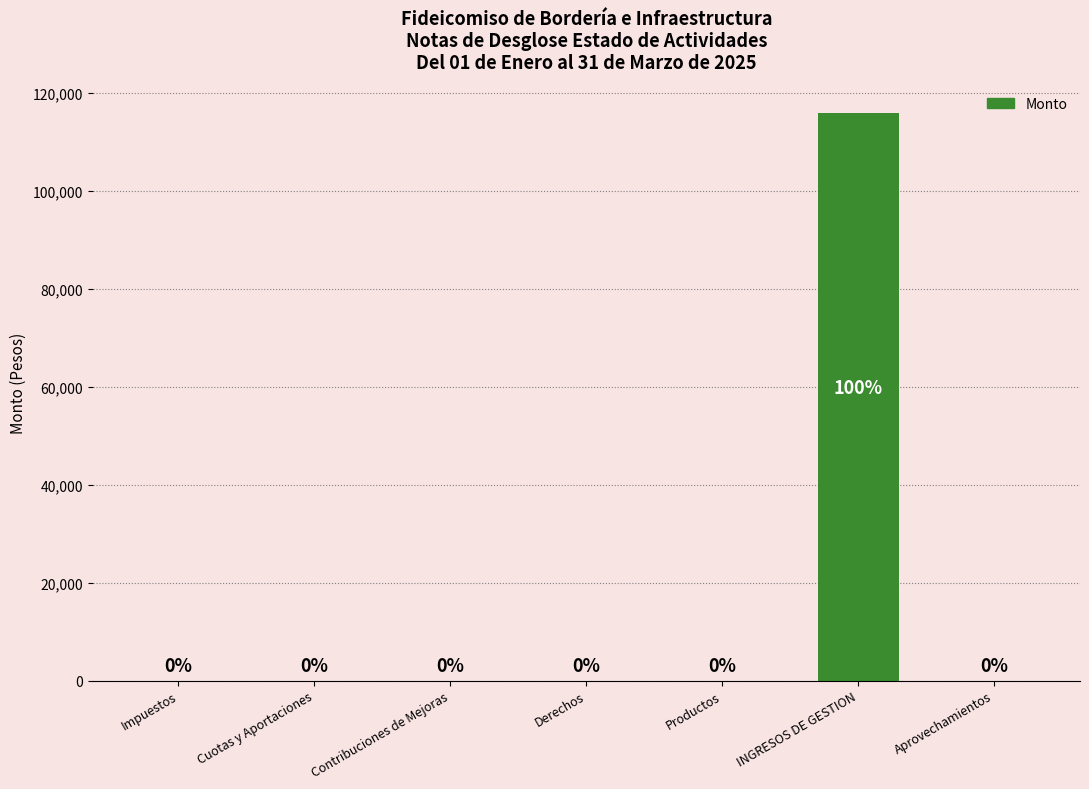

The chart shows a value of 0.0 at Productos. True or false?

True